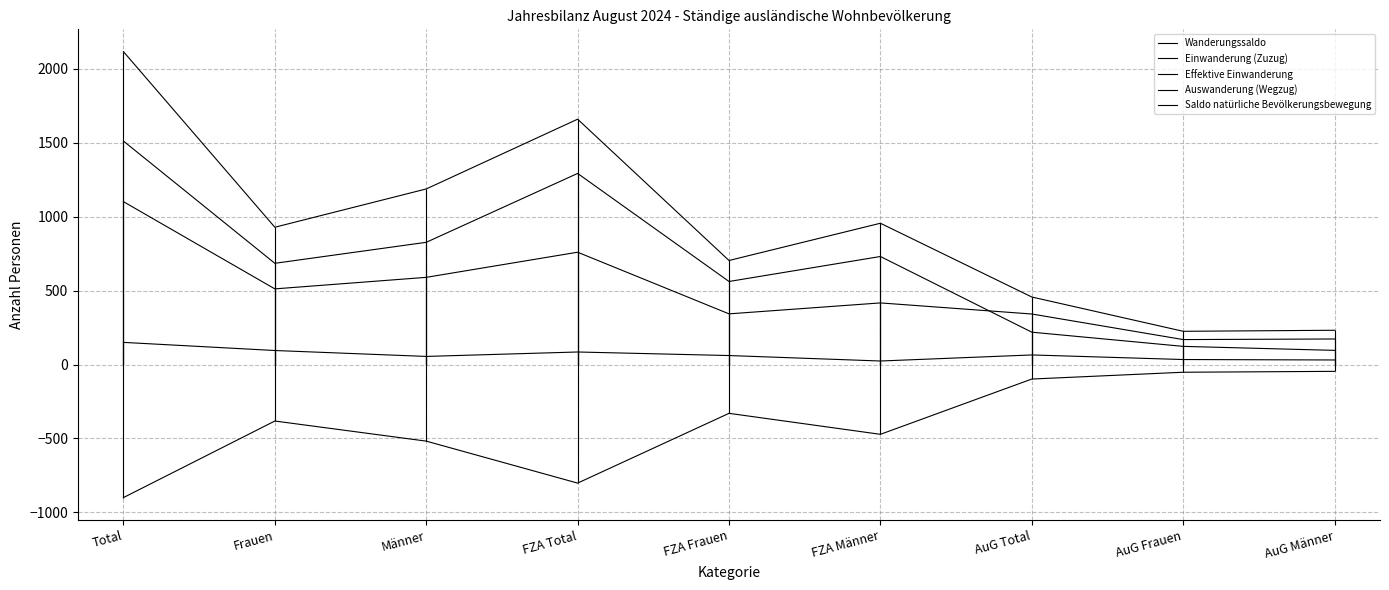

At Total, list the series in order from smallest to largest.

Auswanderung (Wegzug), Saldo natürliche Bevölkerungsbewegung, Wanderungssaldo, Effektive Einwanderung, Einwanderung (Zuzug)